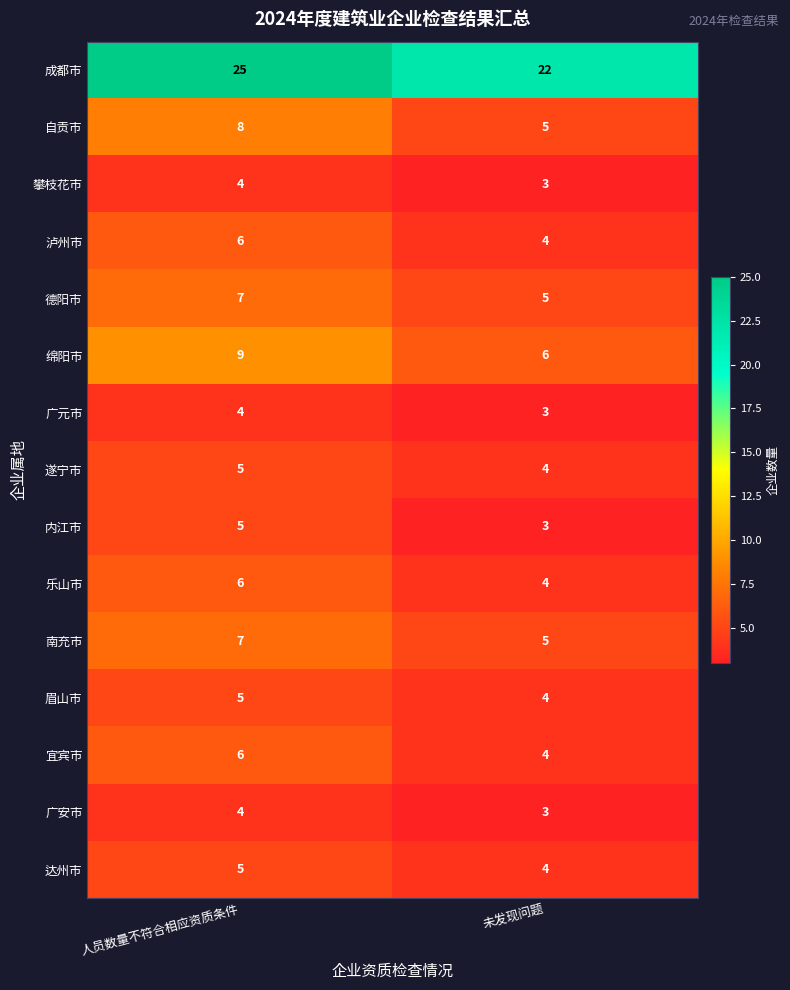

What is the spread (max minus min) of values at 未发现问题?

19